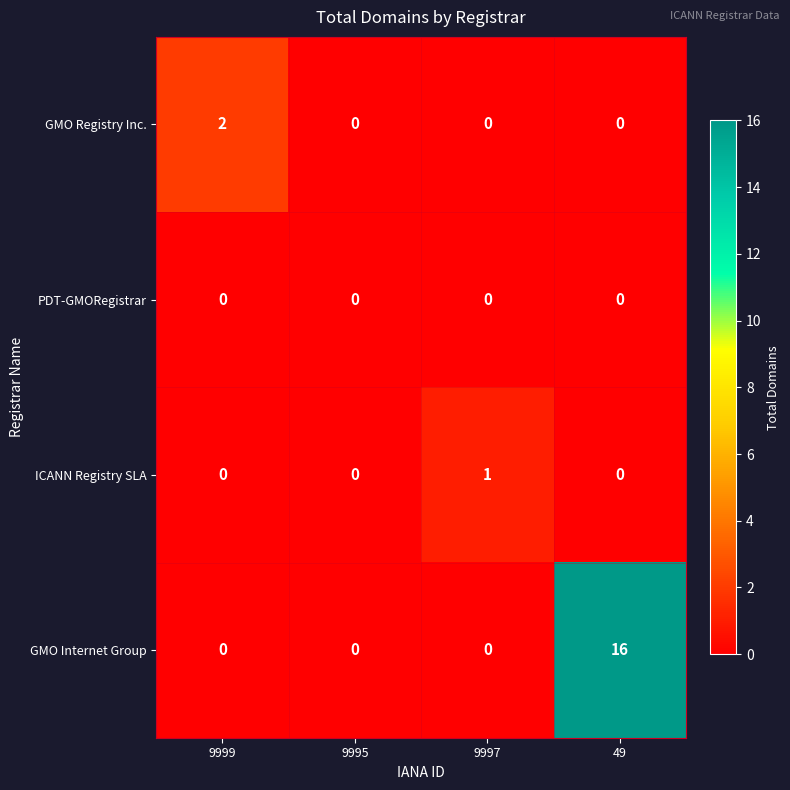

List the series in order of their peak value, lowest first.

PDT-GMORegistrar, ICANN Registry SLA, GMO Registry Inc., GMO Internet Group